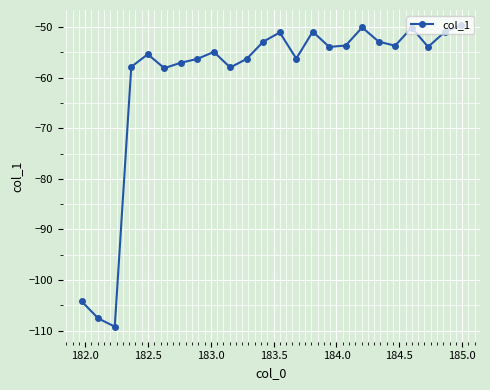

What is the value of the 5th point from the left?

-55.4